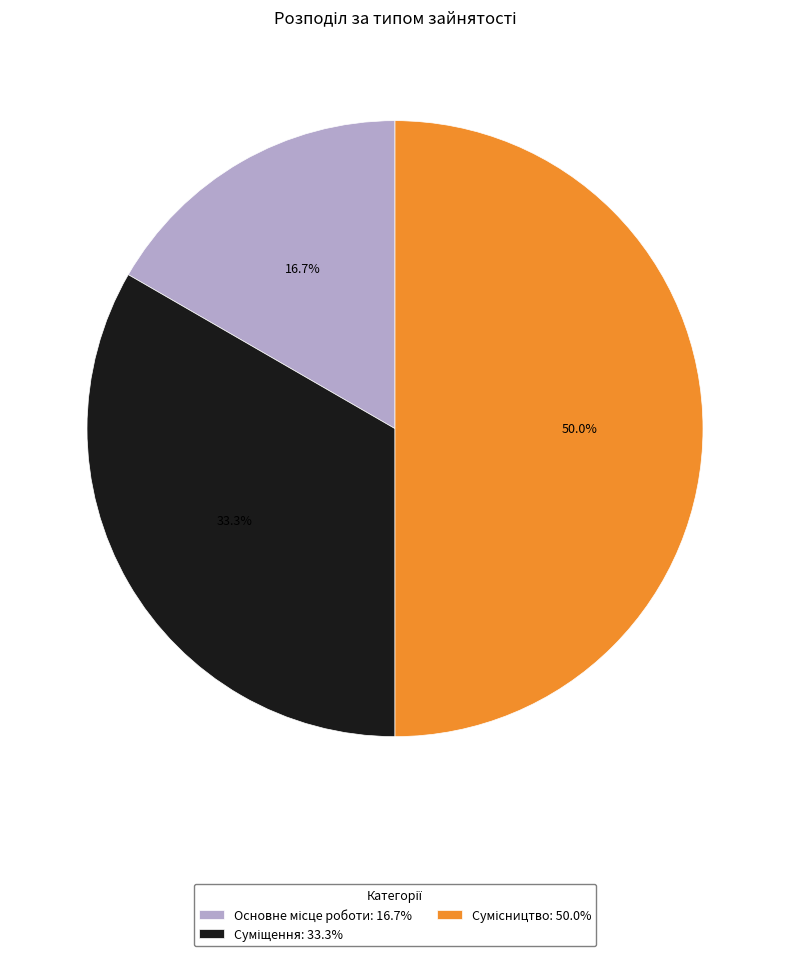

Rank the categories by value from lowest to highest.

Основне місце роботи, Суміщення, Сумісництво